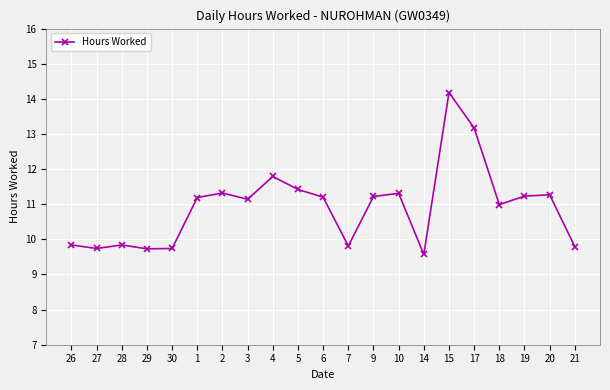

The value at 19 is 4.0. True or false?

False